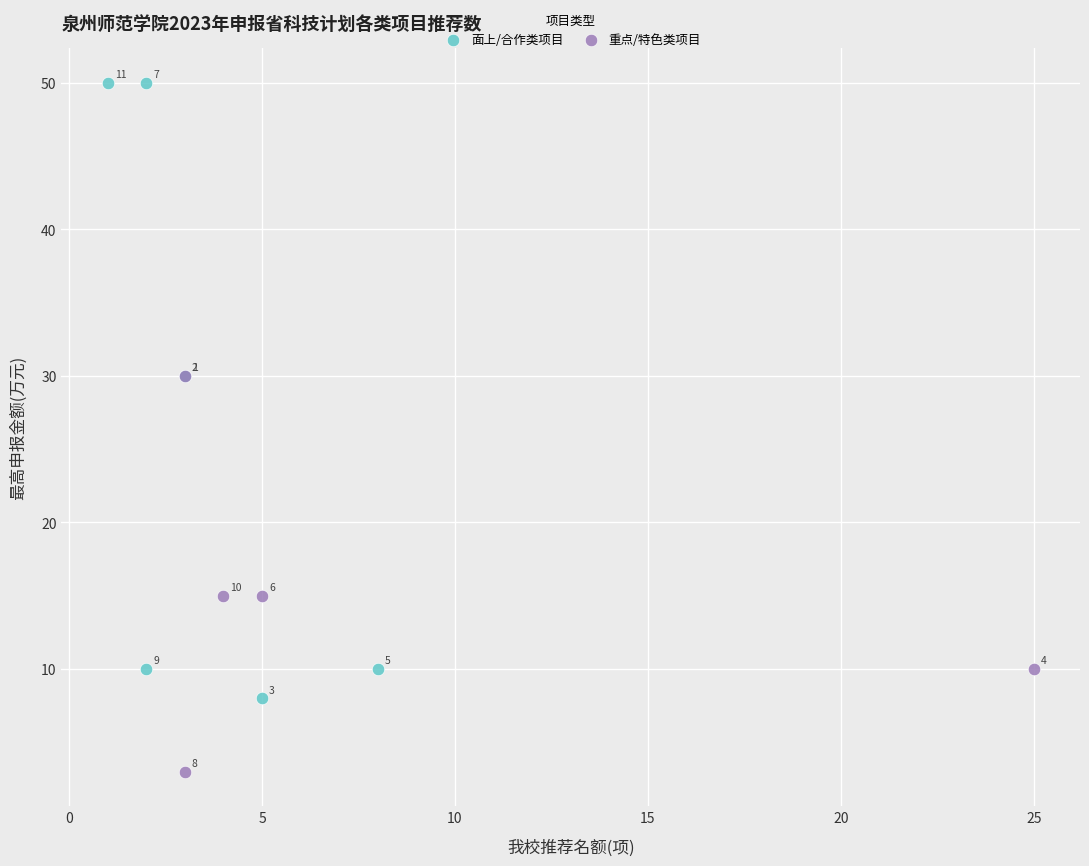

Which series has the largest Y range (max minus min)?

面上/合作类项目